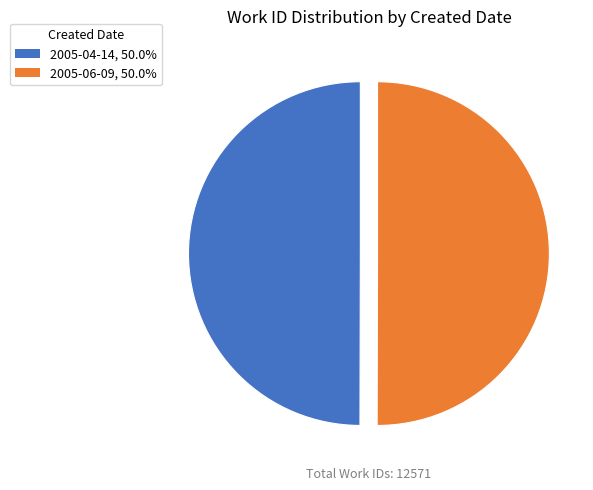

What is the ratio of the value at 2005-04-14 to the value at 2005-06-09?

1.0